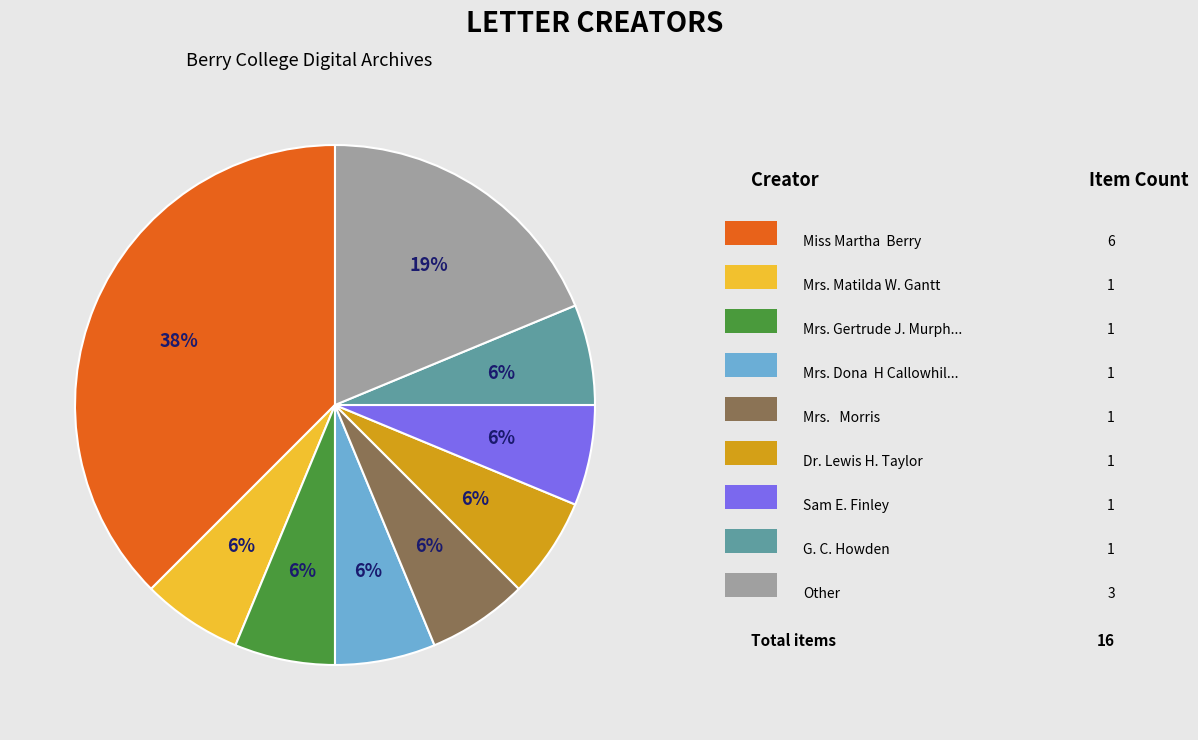

Is there any slice that represents more than half of the pie?

No